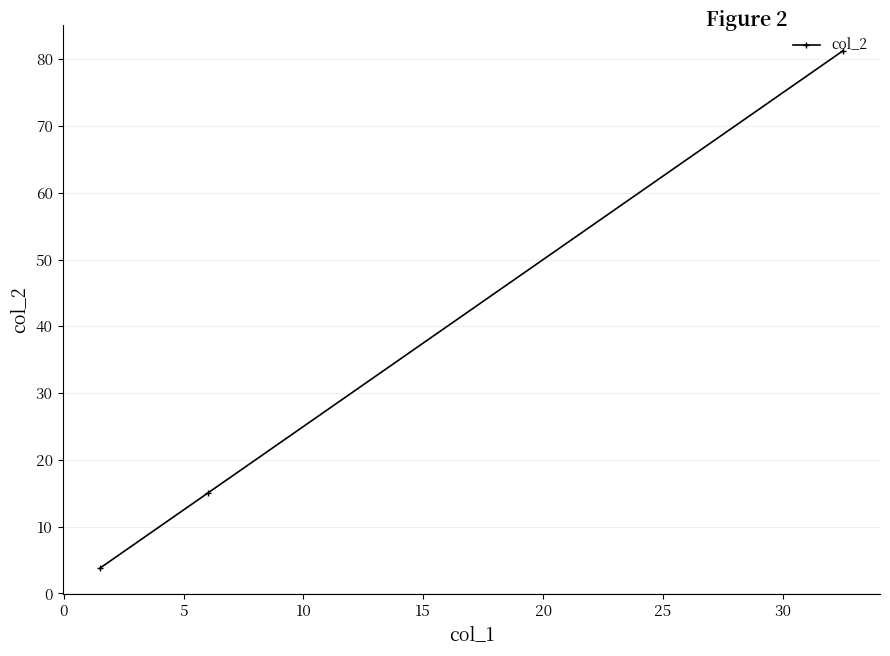

What is the value of the 2nd point from the left?

15.0